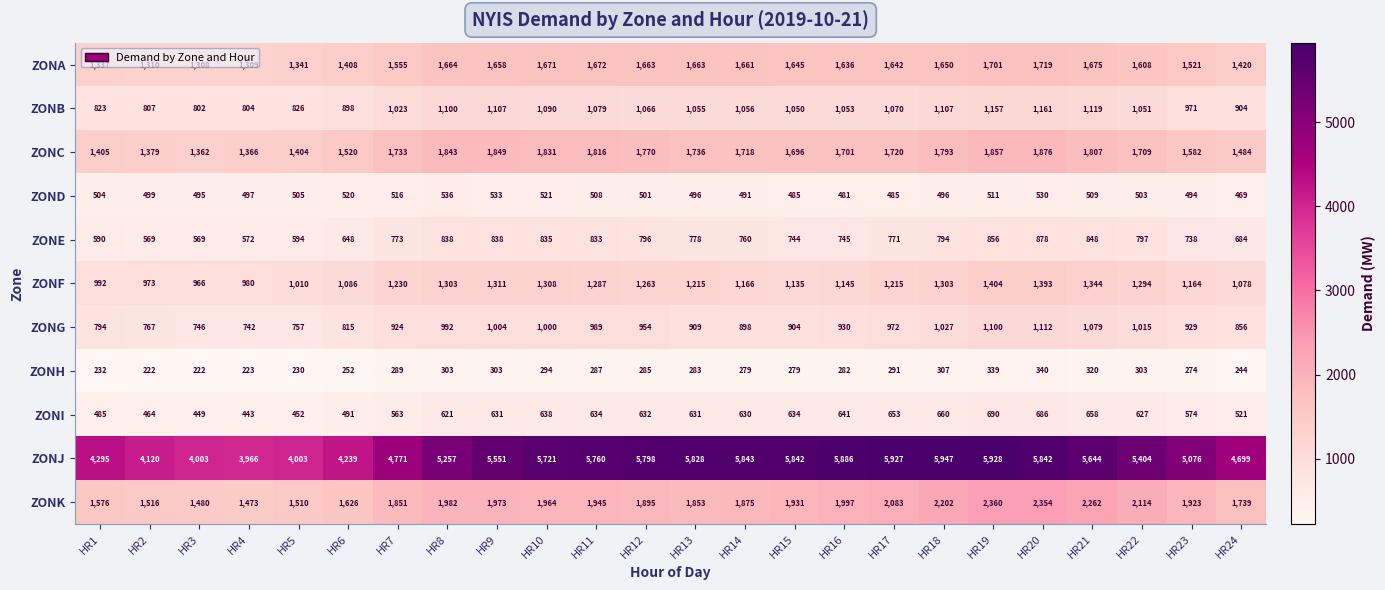

The value of ZONA at HR11 is 1672. True or false?

True